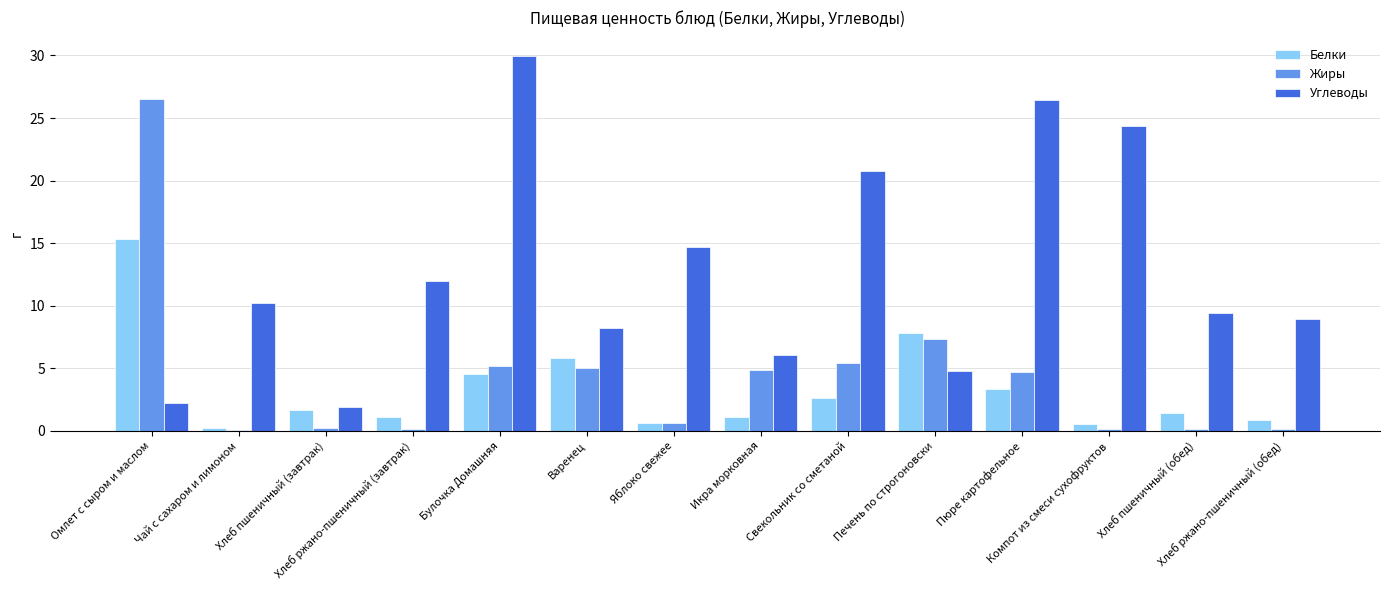

Which series has the largest total across all categories?

Углеводы